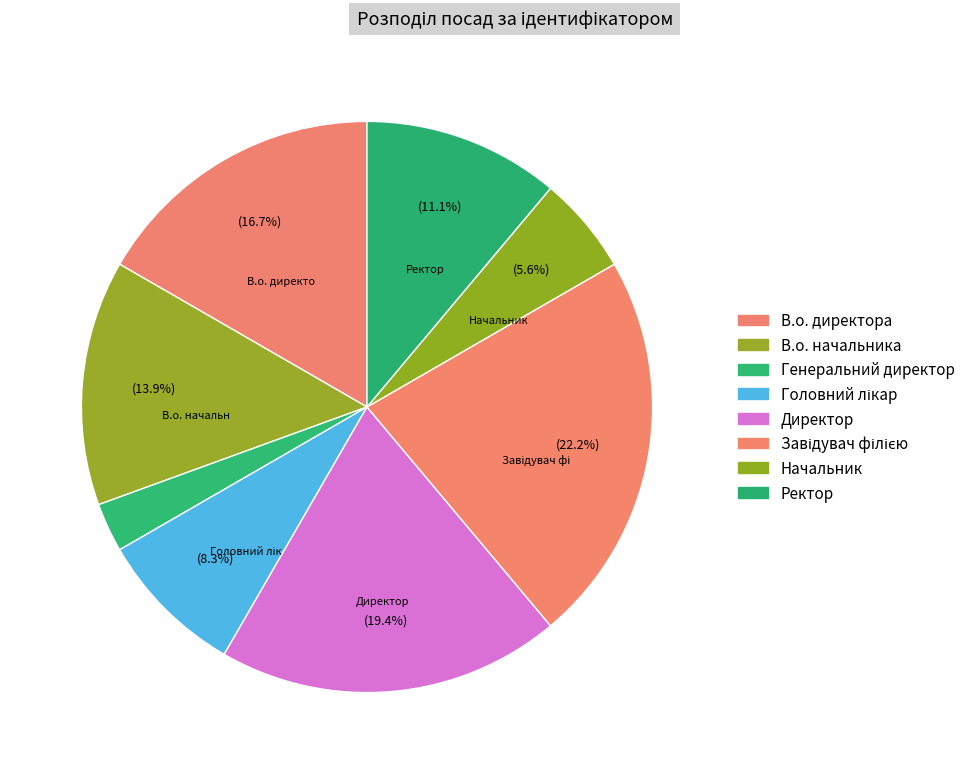

Which category has the biggest portion of the pie?

Завідувач філією